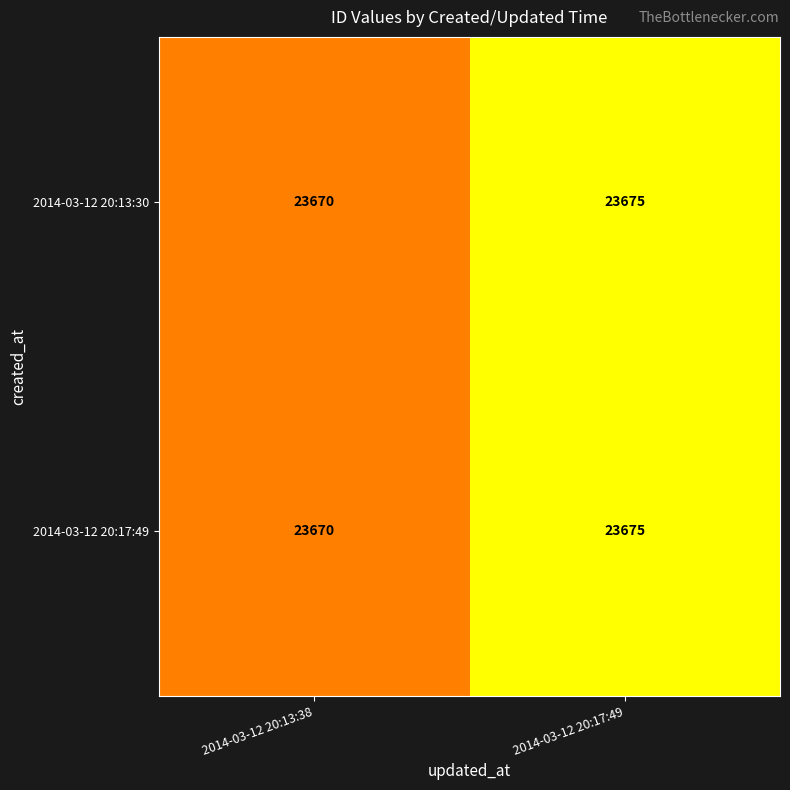

Rank the categories by 2014-03-12 20:13:30 value from highest to lowest.

2014-03-12 20:17:49, 2014-03-12 20:13:38